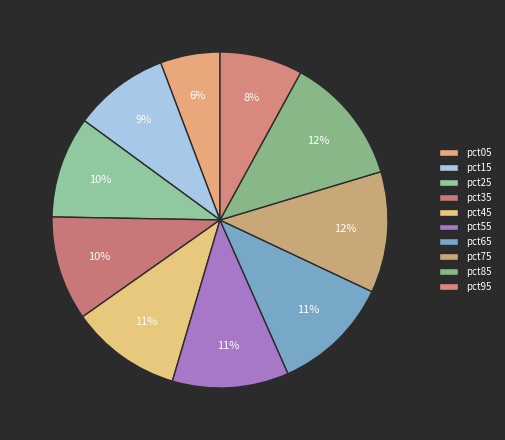

Count the number of slices in the pie.

10